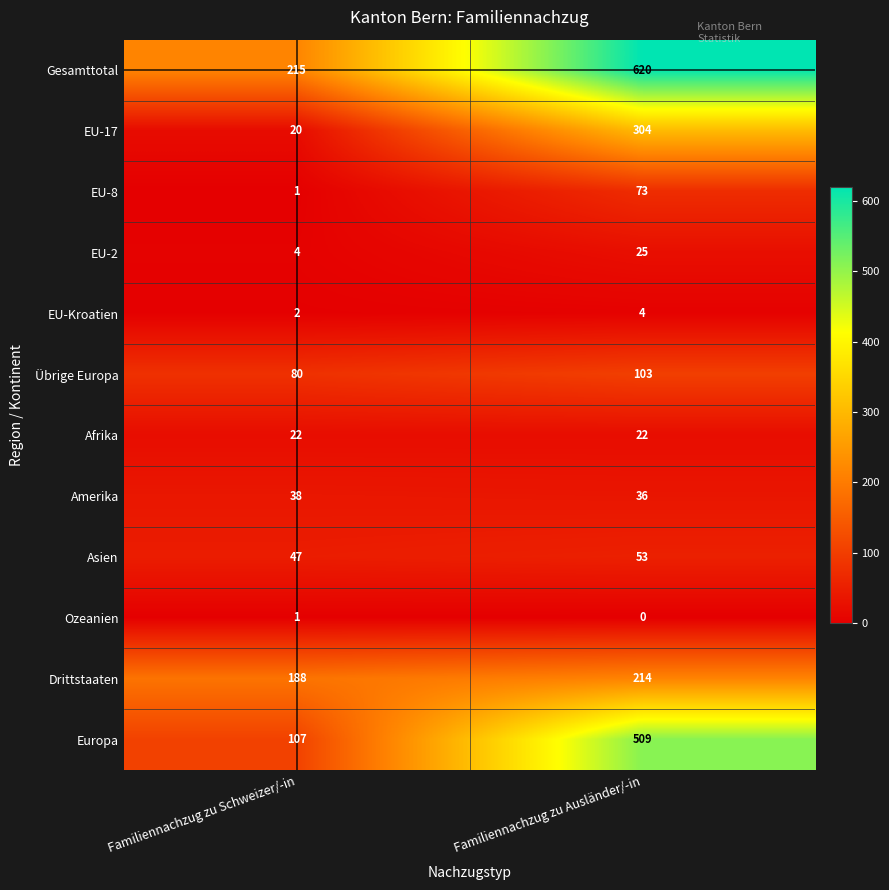

How many values in the Übrige Europa series are below 103?

1